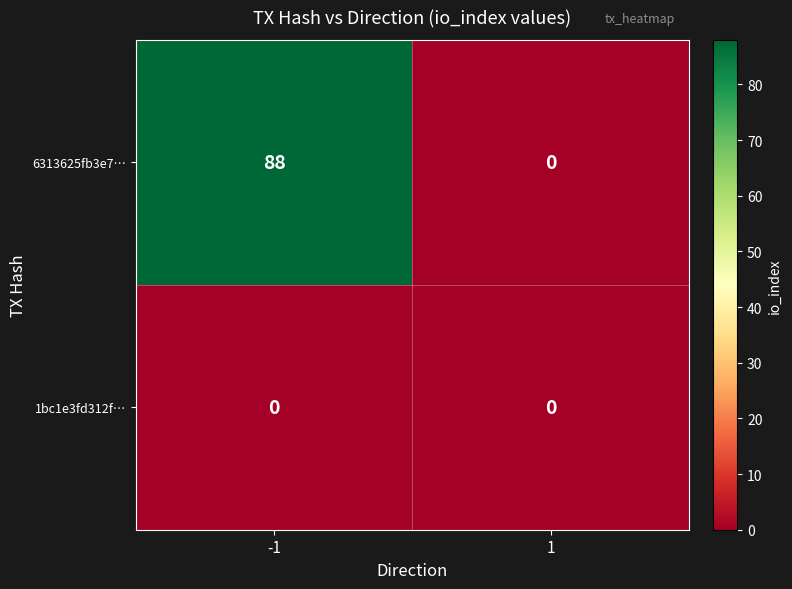

Which series has the largest total across all categories?

6313625fb3e7…